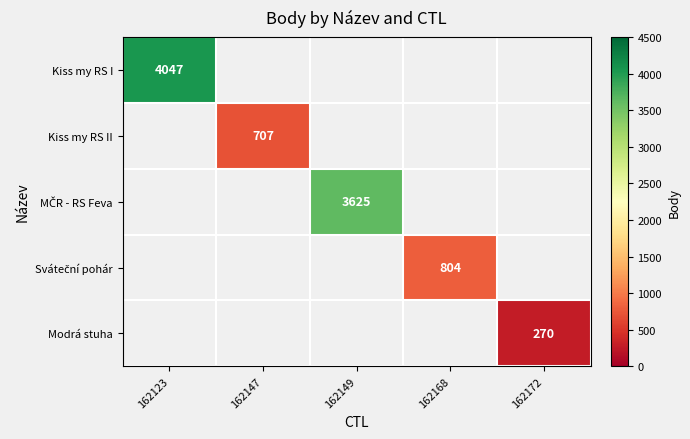

The Modrá stuha series shows 478 at 162172. True or false?

False